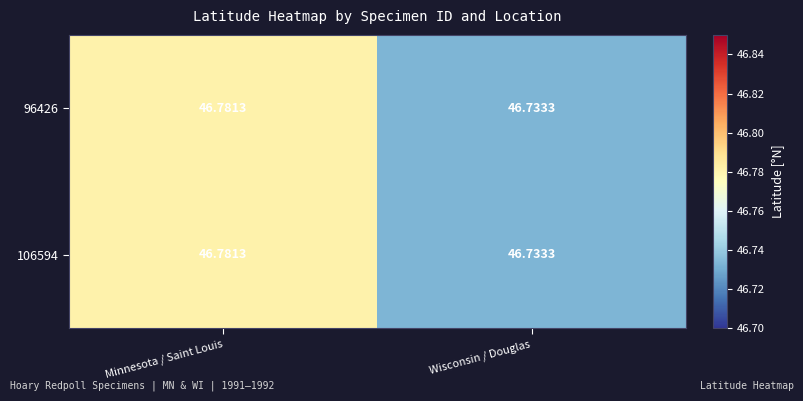

At which category is the sum across all series the highest?

Minnesota / Saint Louis